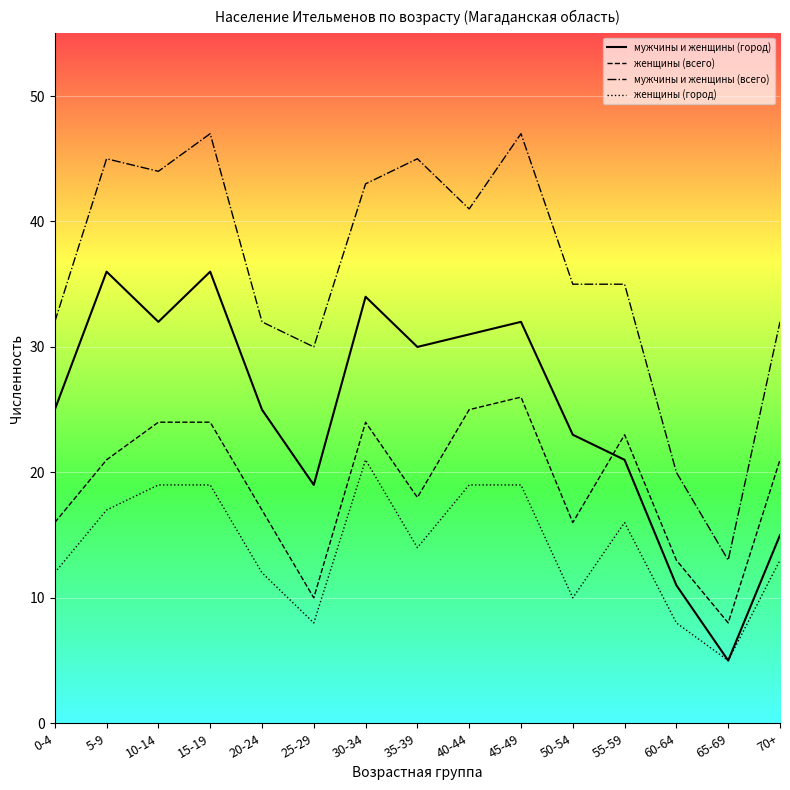

The value of женщины (всего) at 45-49 is 26. True or false?

True